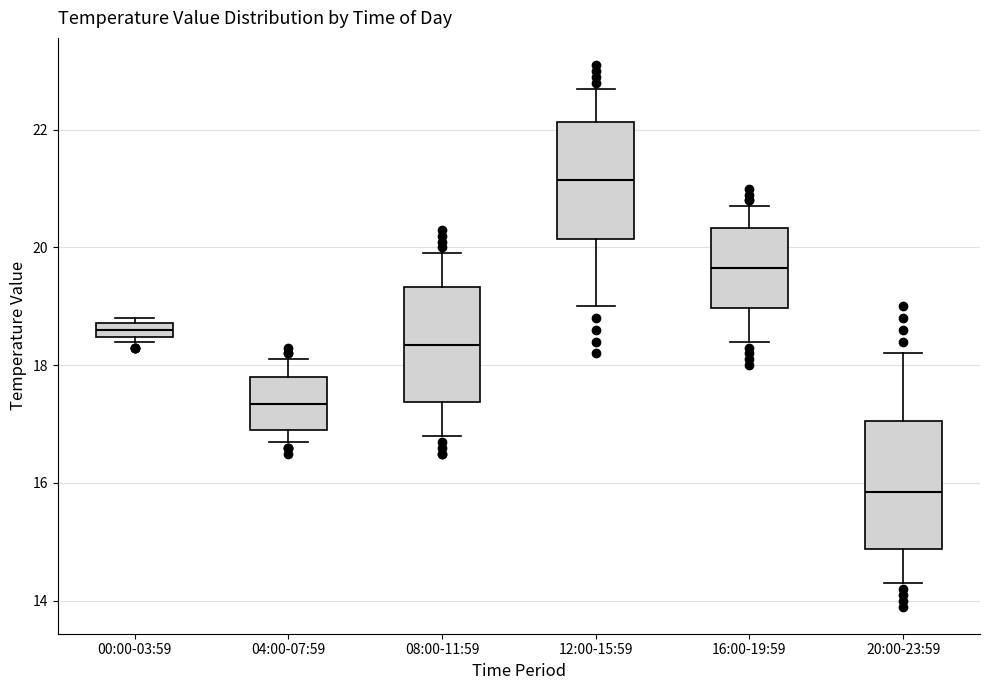

Where is the lower edge of the box for 16:00-19:59 on the y-axis? The values are not printed on the chart, so give them approximately, as read against the axis.

19.0